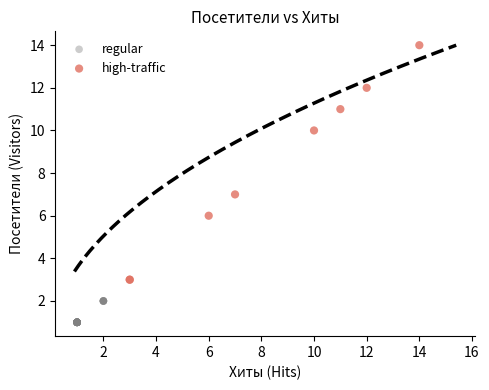

Which series contains the highest Y value?

high-traffic